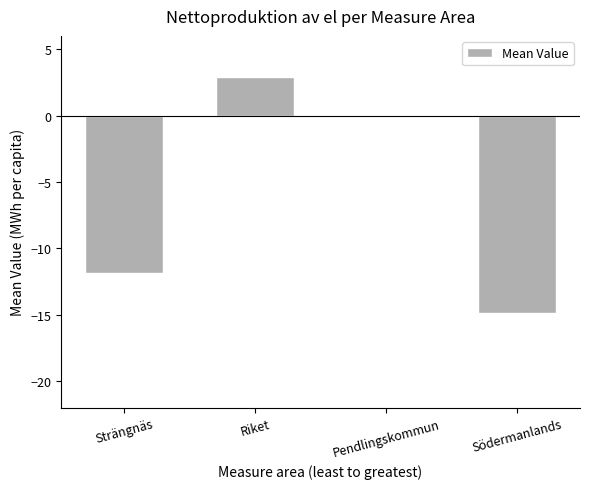

At which category does the chart reach its peak across all series?

Riket